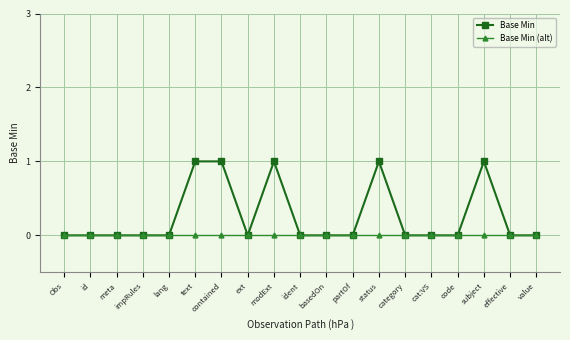

Which series has the largest total across all categories?

Base Min